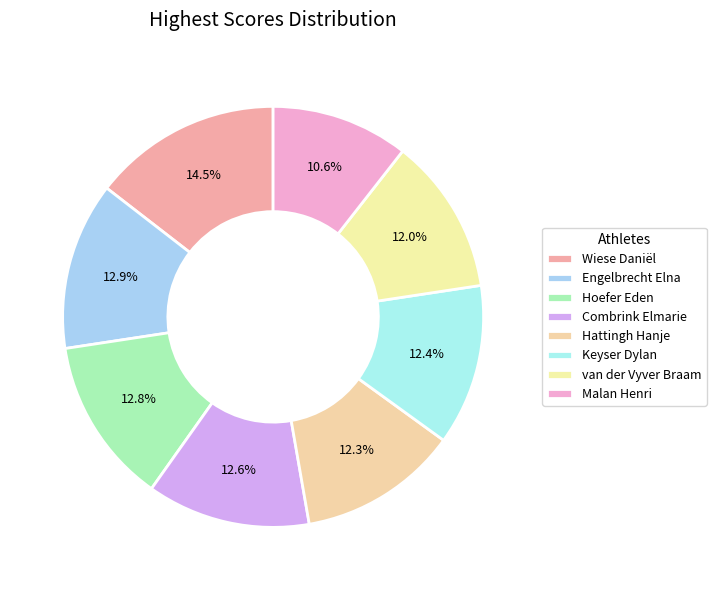

Is there a majority slice in this chart?

No